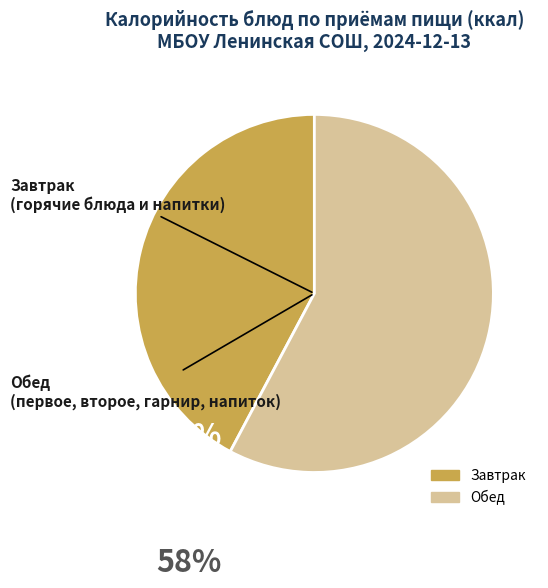

Does any single category account for the majority?

Yes